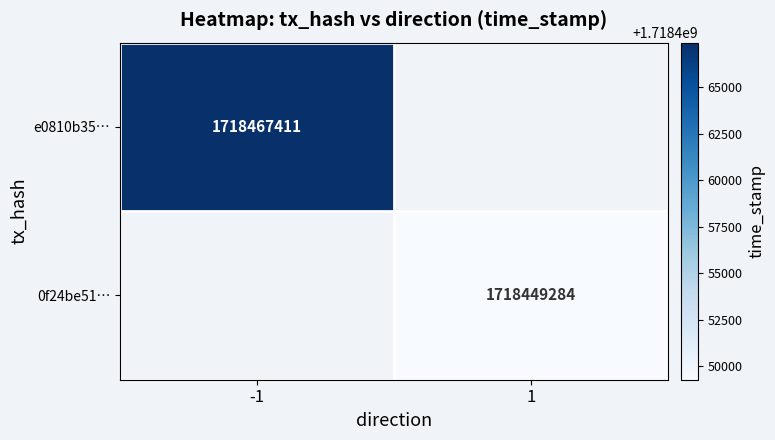

True or false: e0810b35… has a value of 2599295612 at -1.

False